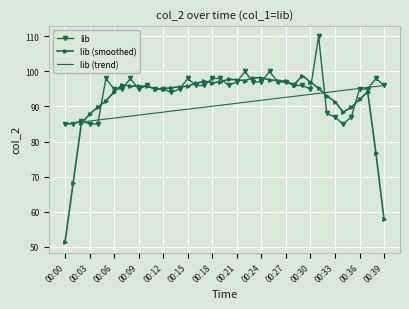

What are all the series names shown in the legend?

lib, lib (smoothed), lib (trend)